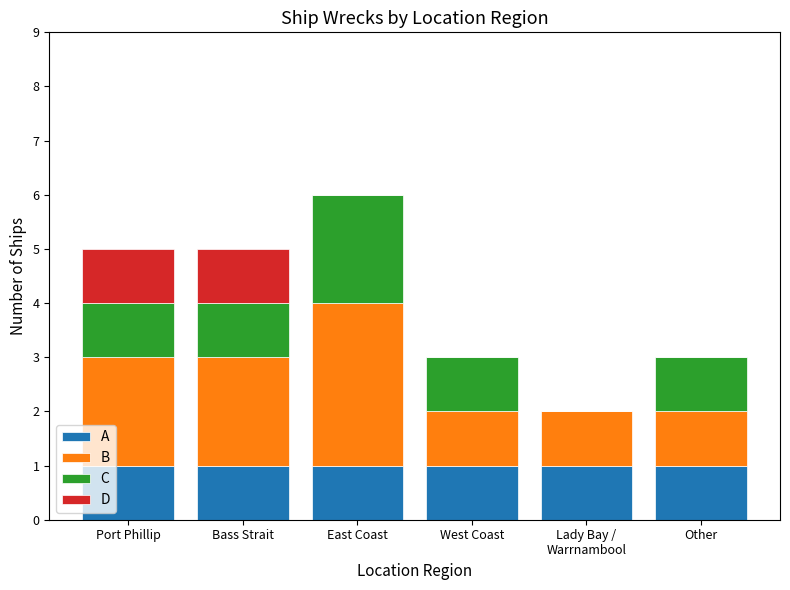

What is the sum of all A values?

6